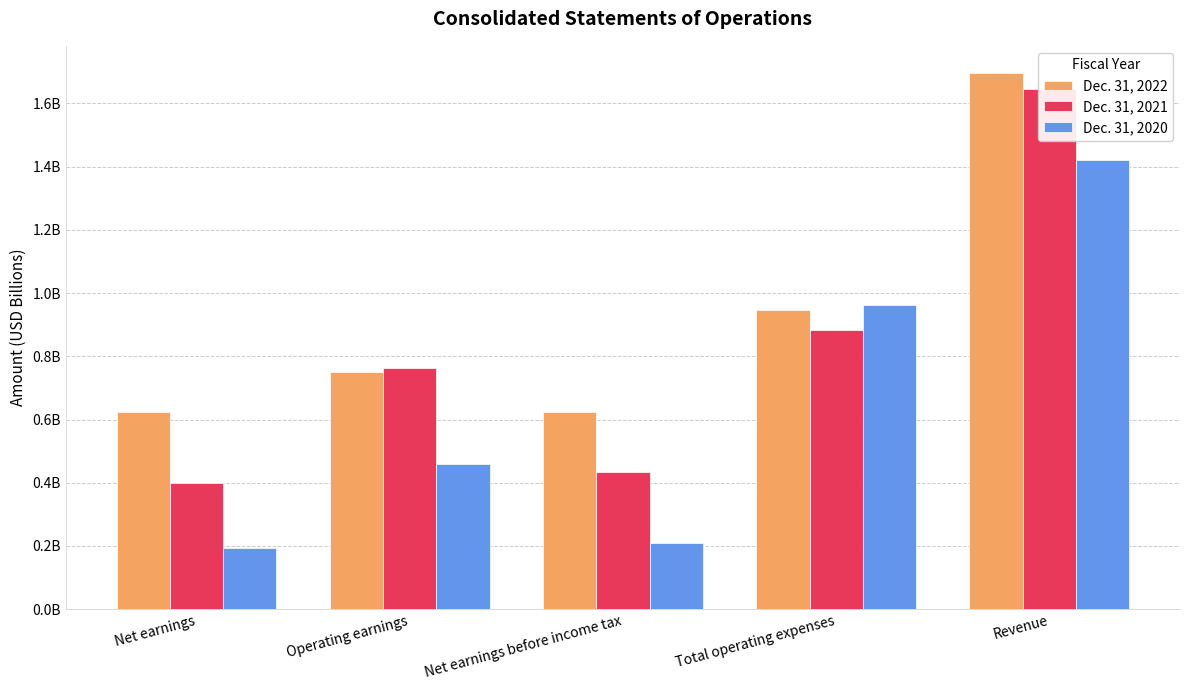

What is the difference between the maximum and second lowest values in the Dec. 31, 2021 series?

1.2